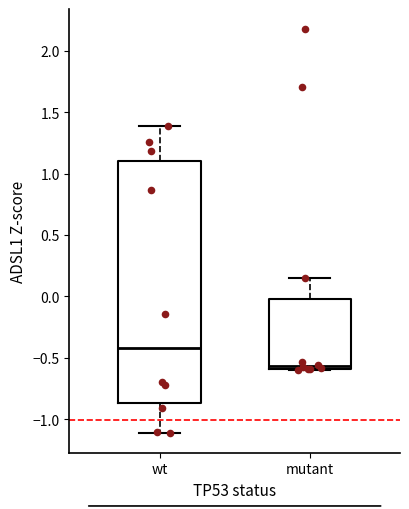

Comparing the boxes themselves (not the whiskers), which one is the tallest?

wt